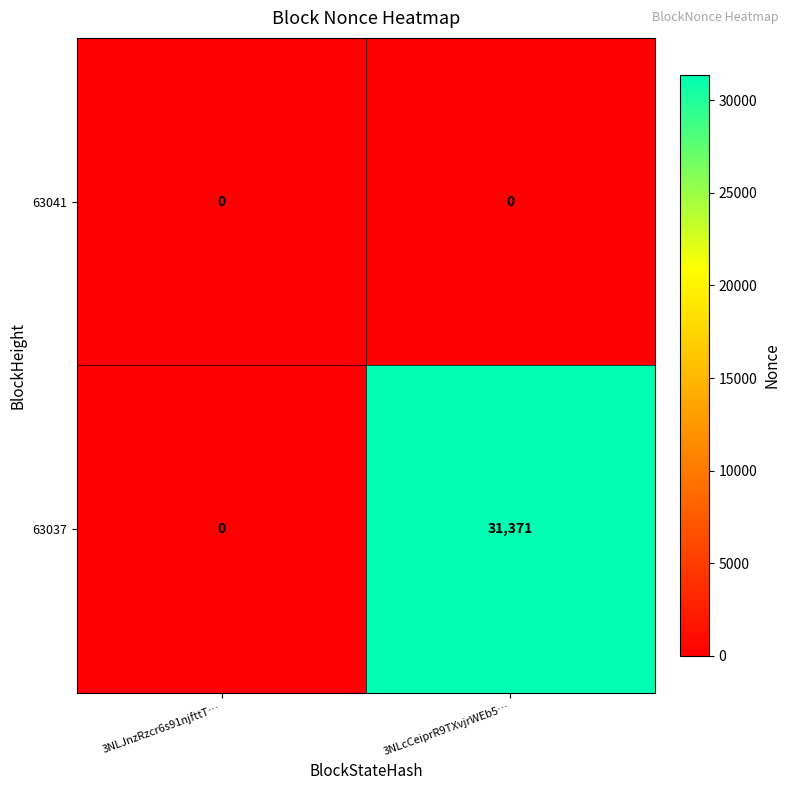

At how many categories does at least one series exceed 29322?

1